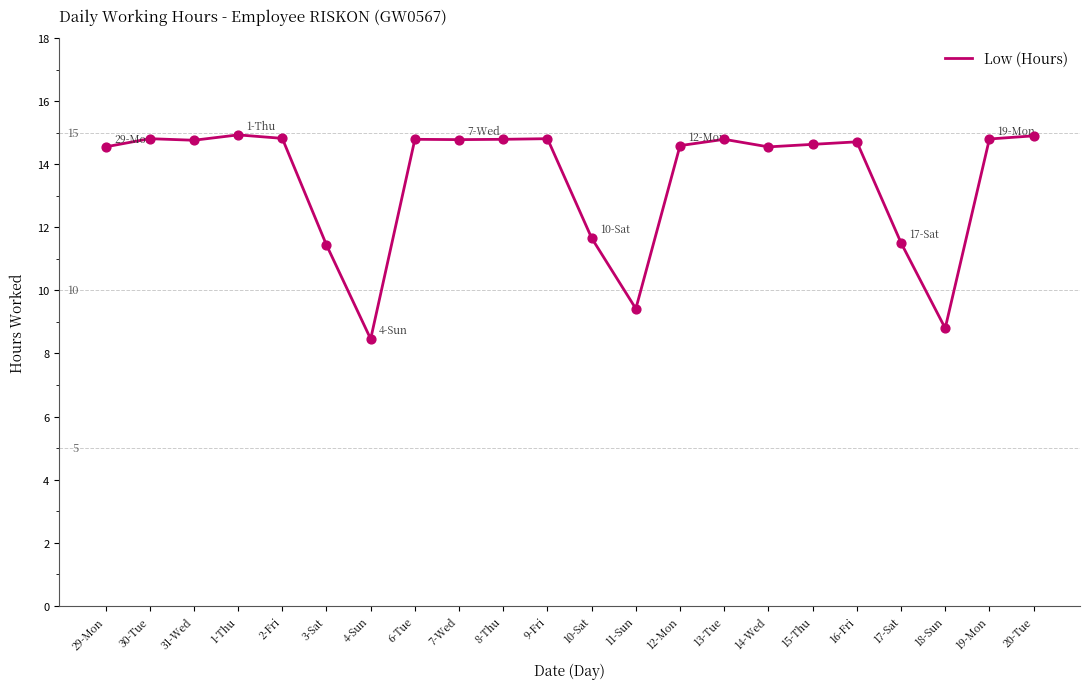

Between 17-Sat and 16-Fri, which is larger?

16-Fri